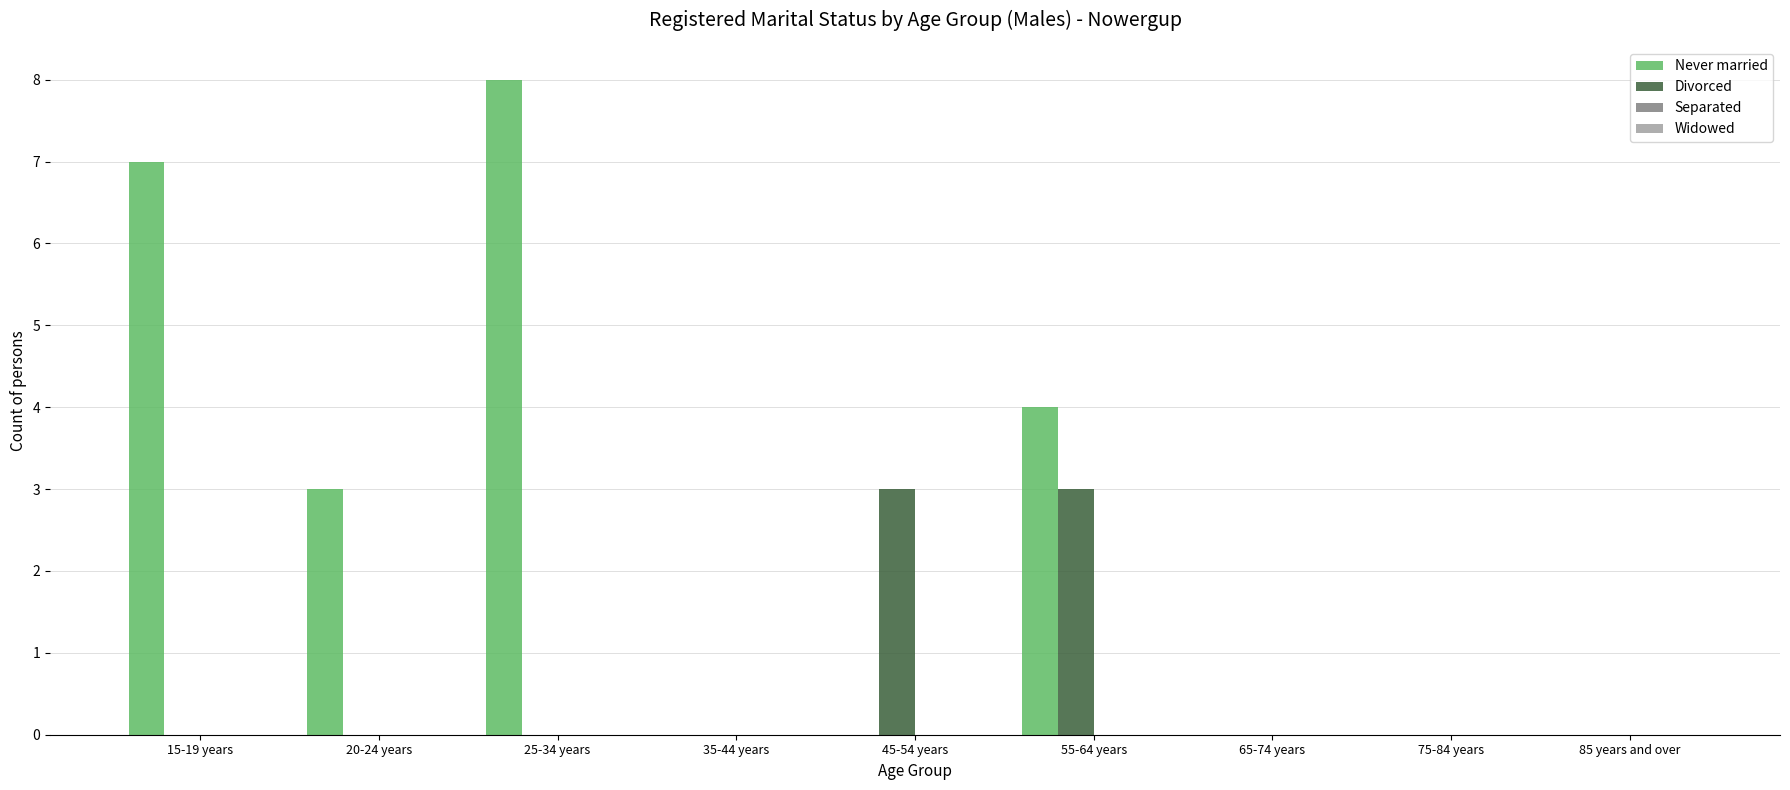

True or false: Divorced has a value of 0 at 15-19 years.

True